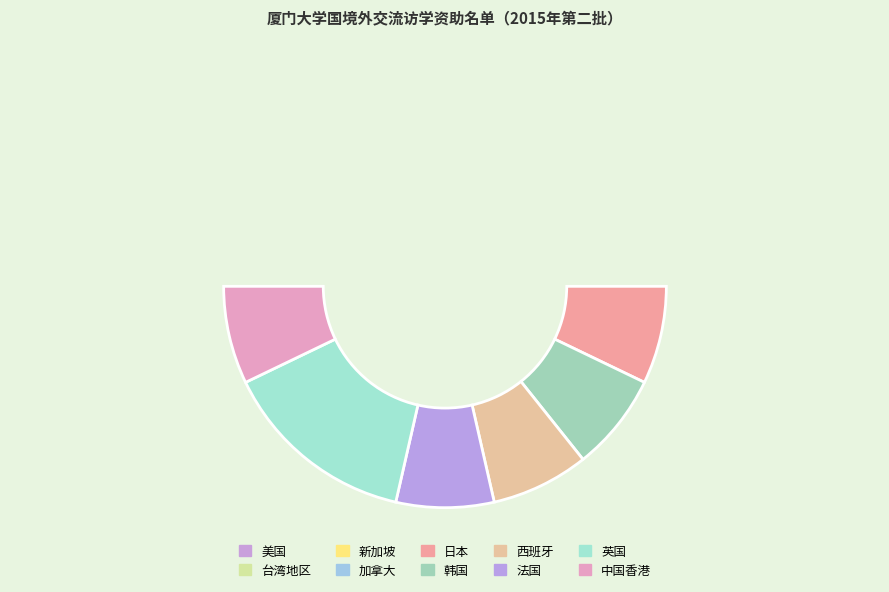

Which slice is the smallest?

台湾地区